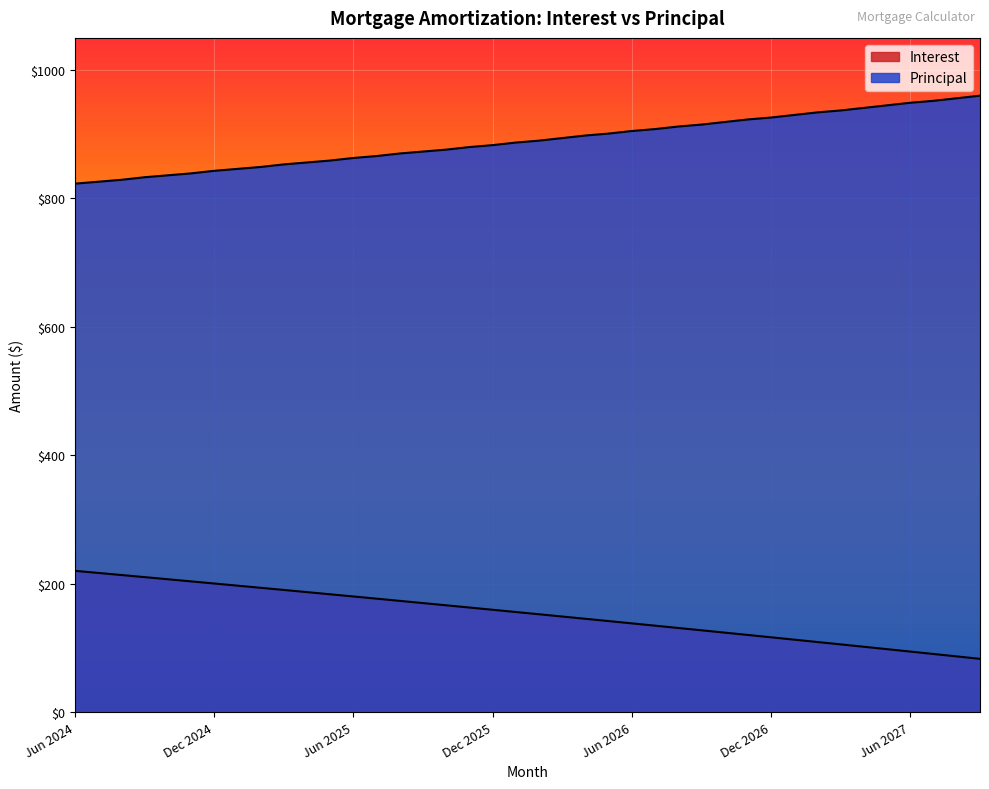

What is the sum of all Principal values?

35585.0